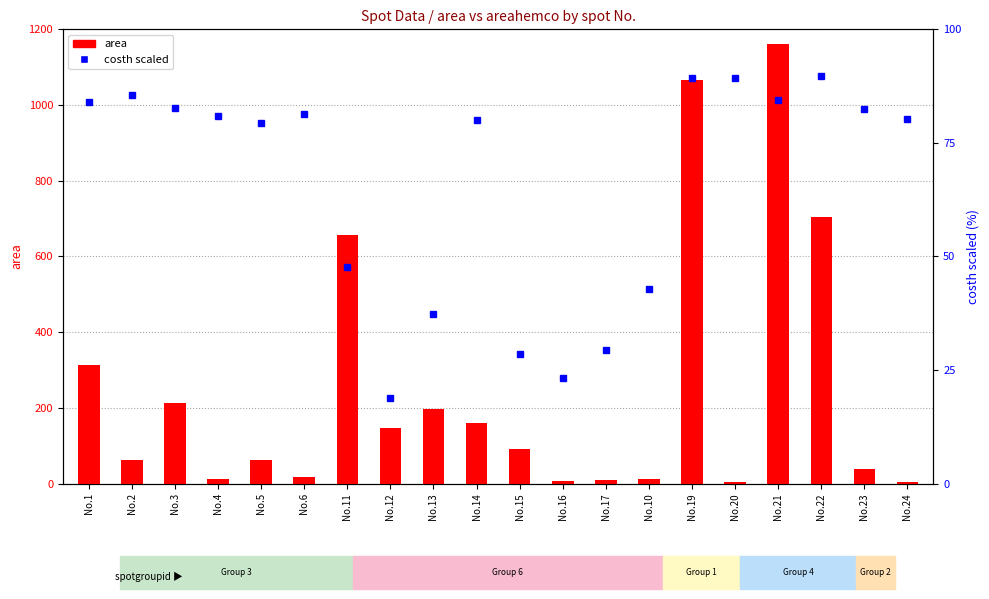

What is the difference between the second highest and minimum values in the area series?

1062.0